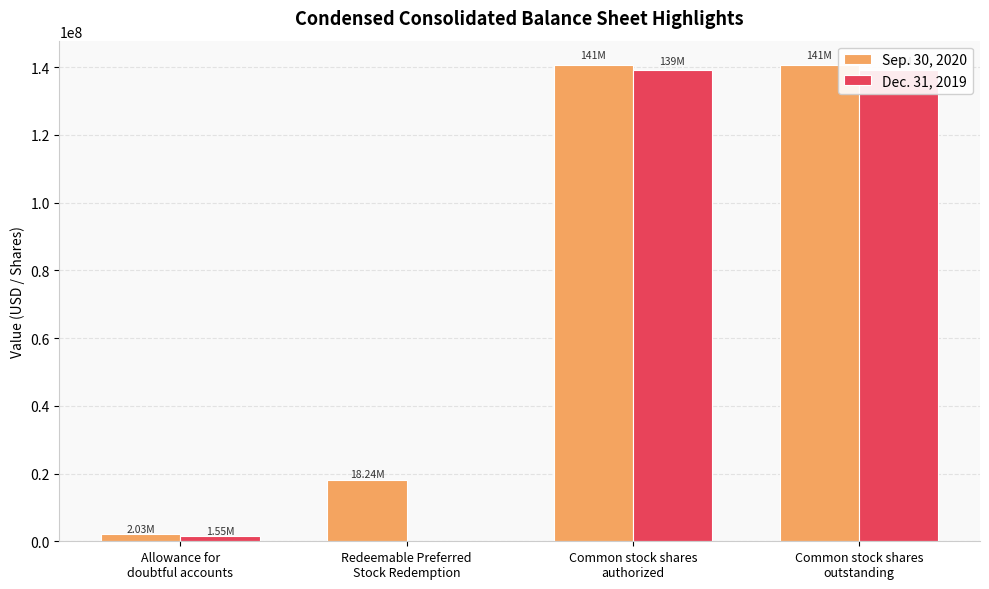

True or false: Sep. 30, 2020 has a value of 25108068 at Redeemable Preferred
Stock Redemption.

False